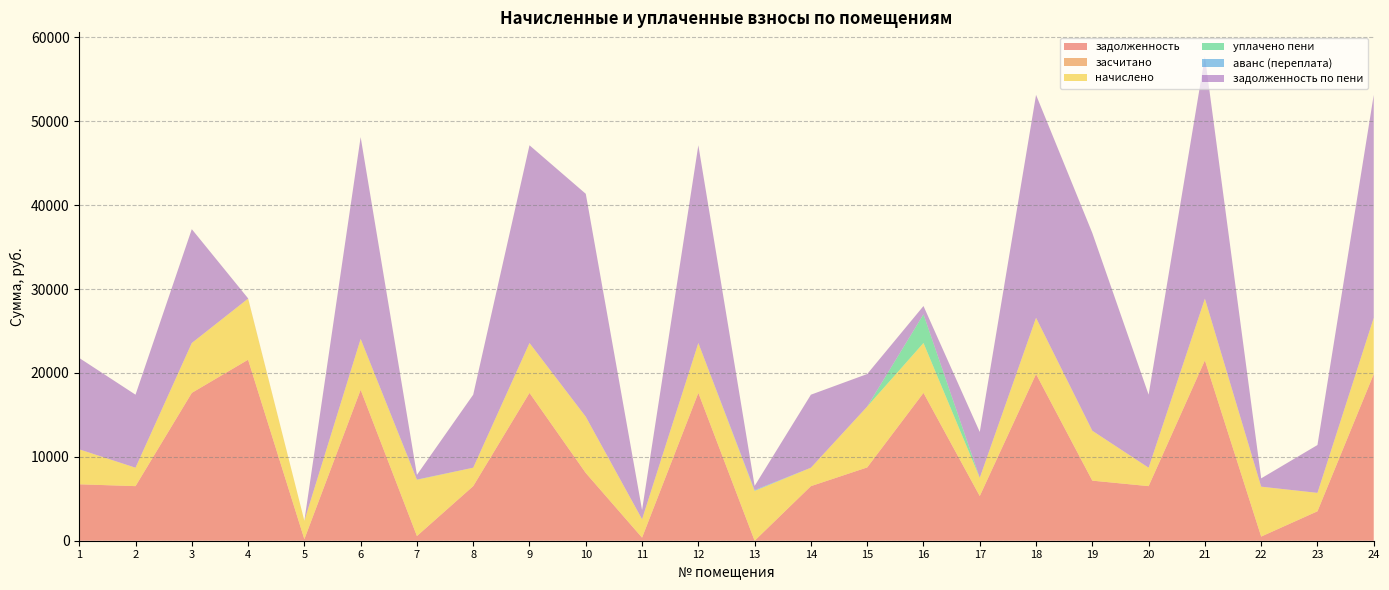

Reading left to right, list all the values displayed in this chart.

задолженность: 6728.6	6508.8	17625.6	21580.8	183.1	17990.4	558.4	6508.8	17625.6	8075.3	366.1	17625.6	0.0	6508.8	8738.5	17625.6	5325.2	19872.0	7162.5	6508.8	21504.0	495.7	3508.8	19872.0
засчитано: 0.0	0.0	0.0	0.0	0.0	0.0	0.0	0.0	0.0	0.0	0.0	0.0	0.0	0.0	0.0	0.0	0.0	0.0	0.0	0.0	0.0	0.0	0.0	0.0
начислено: 4166.6	2196.7	5948.6	7283.5	2196.7	6071.8	6706.8	2196.7	5948.6	6706.8	2196.7	5948.6	5948.6	2196.7	7257.6	5948.6	2177.5	6706.8	5948.6	2196.7	7360.3	5948.6	2196.7	6706.8
уплачено пени: 0.0	0.0	0.0	0.0	0.0	0.0	25.7	0.0	0.0	0.0	0.0	0.0	0.0	0.0	0.0	3417.2	0.0	0.0	0.0	0.0	0.0	0.0	0.0	0.0
аванс (переплата): 0.0	0.0	0.0	0.0	0.0	0.0	0.0	0.0	0.0	0.0	0.0	0.0	94.3	0.0	0.0	0.0	0.0	0.0	0.0	0.0	0.0	0.0	0.0	0.0
задолженность по пени: 10895.2	8705.5	13574.2	34.9	0.0	24062.2	558.9	8705.5	23574.2	26578.8	1098.8	23574.2	492.6	8705.5	3878.9	991.4	5461.7	26578.8	23574.2	8705.5	28864.3	991.4	5705.5	26578.8